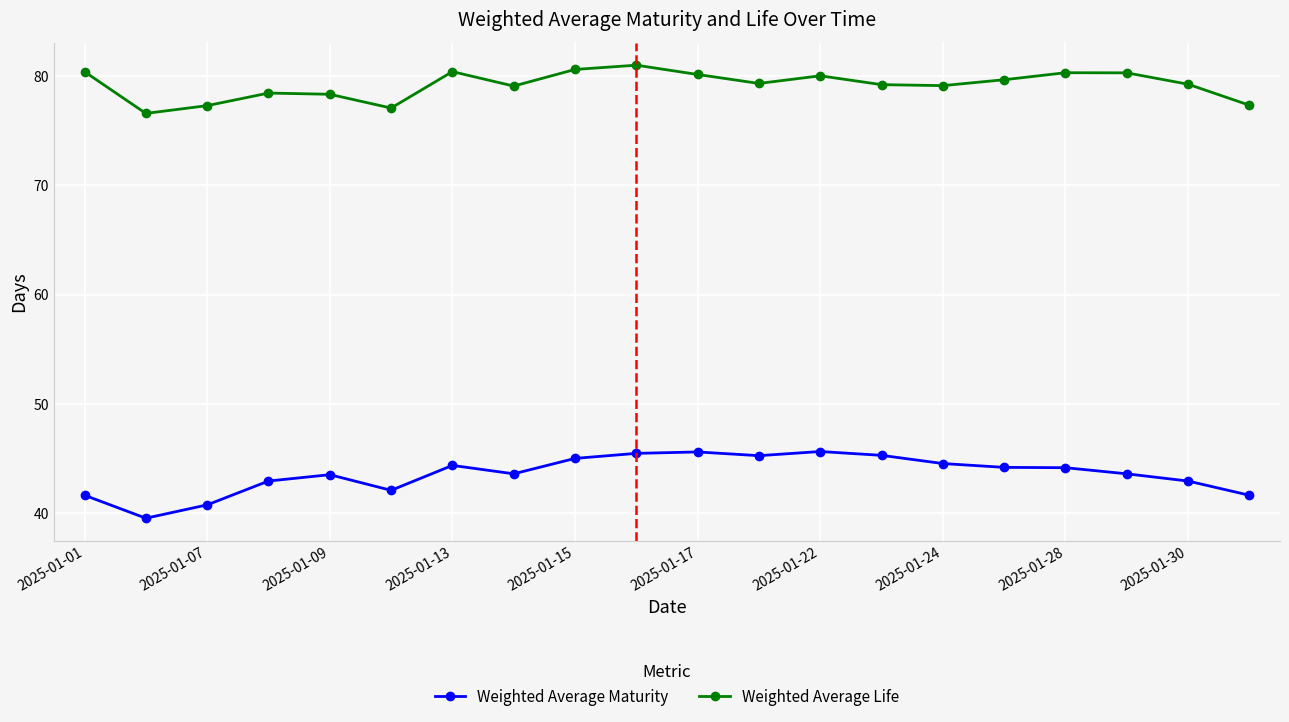

Which series has the largest range (max minus min)?

Weighted Average Maturity